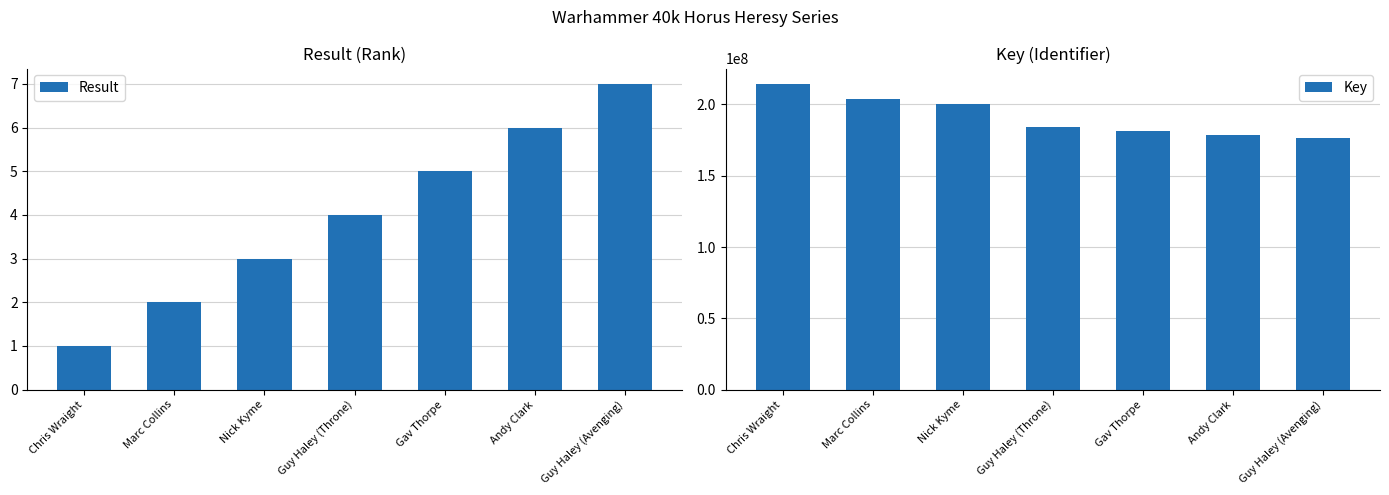

The Key series shows 70701619 at Marc Collins. True or false?

False